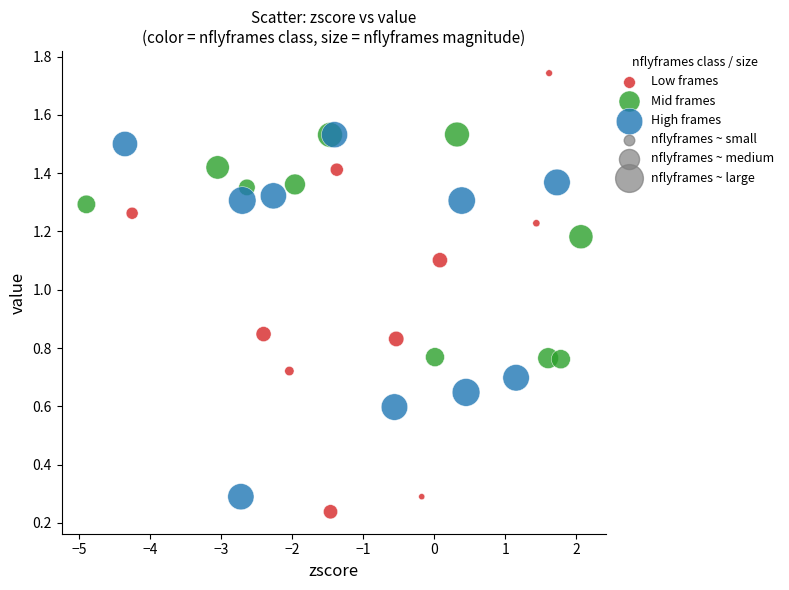

Which series reaches the maximum Y coordinate?

Low frames